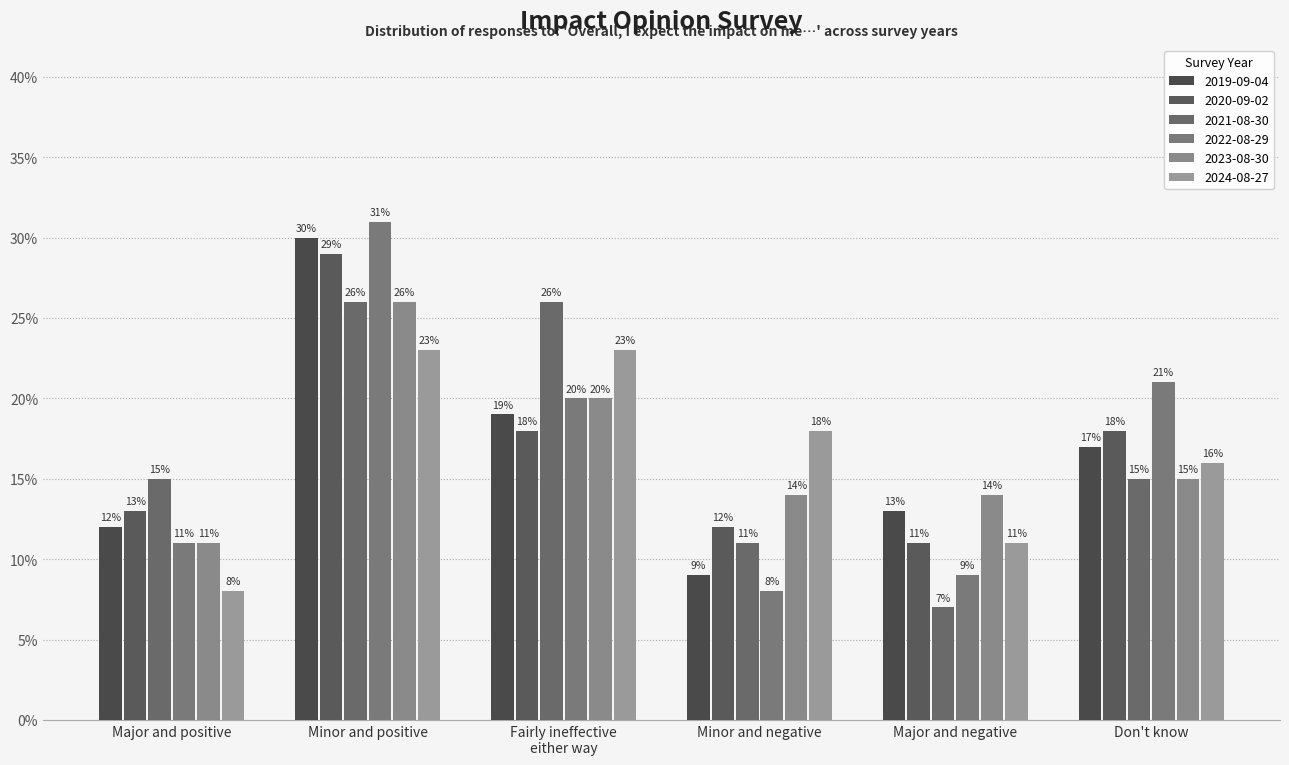

Are the bars horizontal?

No